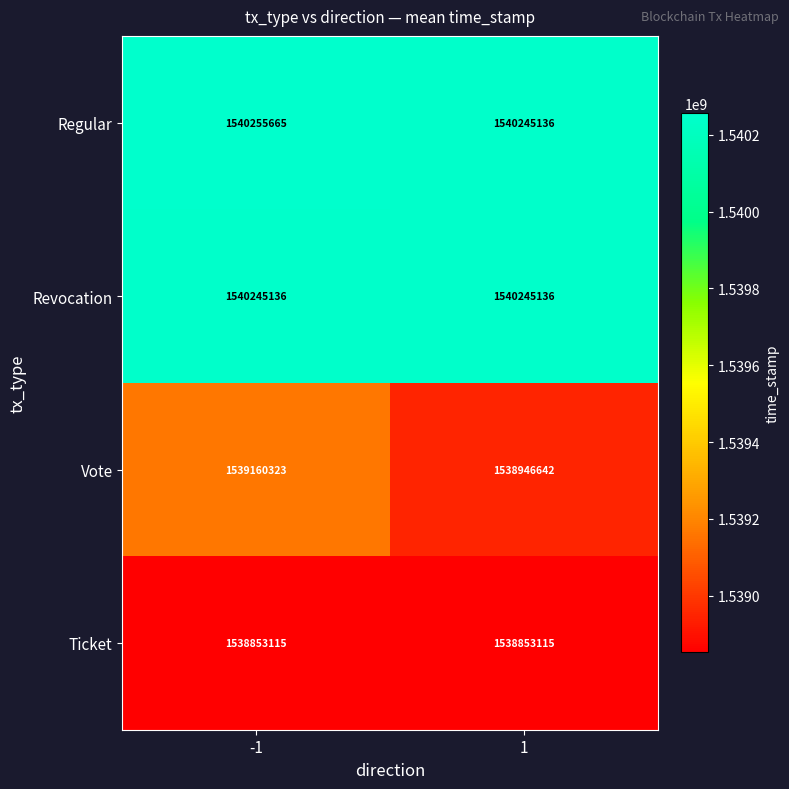

What is the smallest value displayed?

1538853115